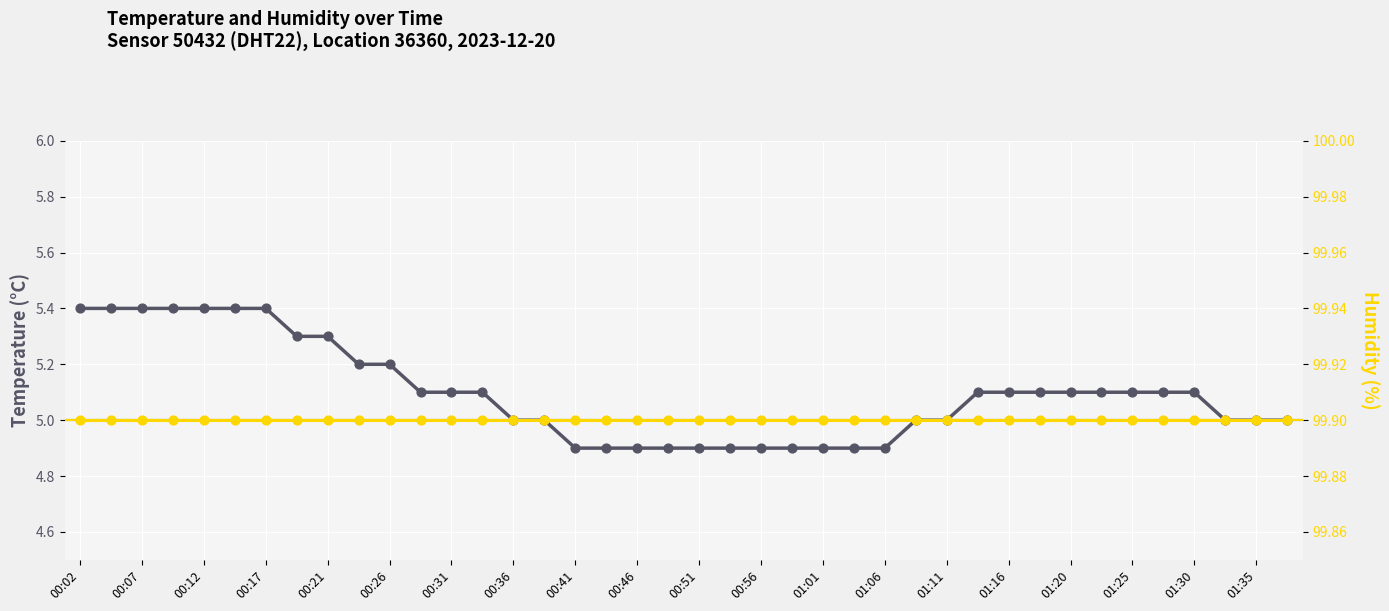

Which series contains the lowest Y value?

temperature